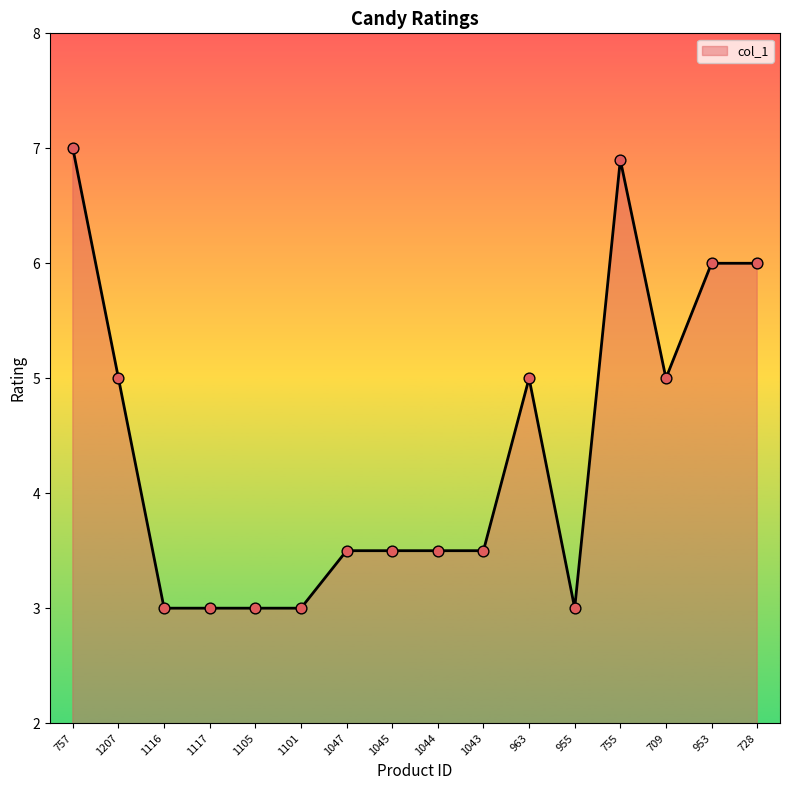

What is the change in value from 1101 to 1047?

+0.5